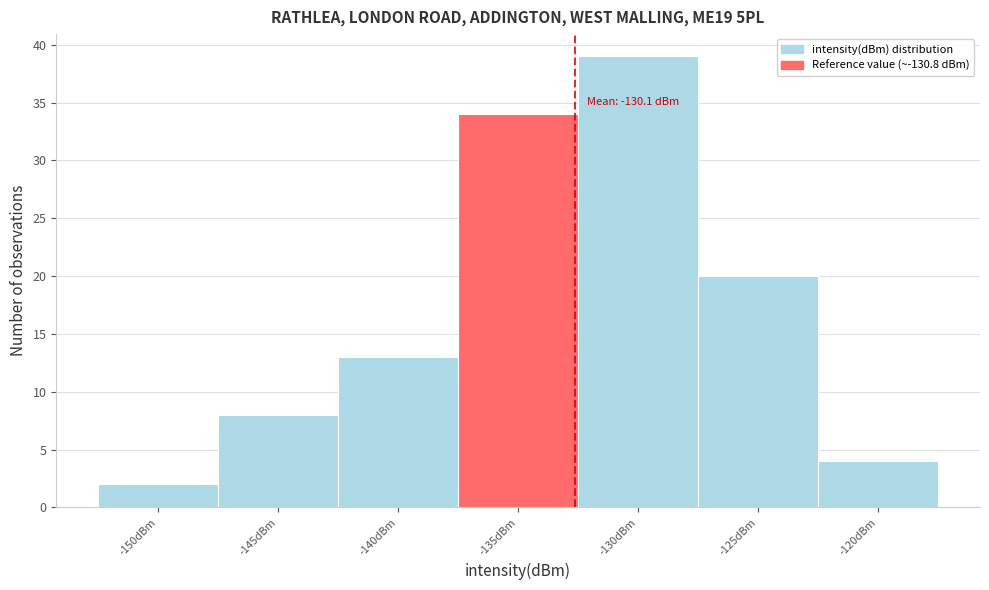

Reading left to right, list all the values displayed in this chart.

-150dBm=2	-145dBm=8	-140dBm=13	-135dBm=34	-130dBm=39	-125dBm=20	-120dBm=4